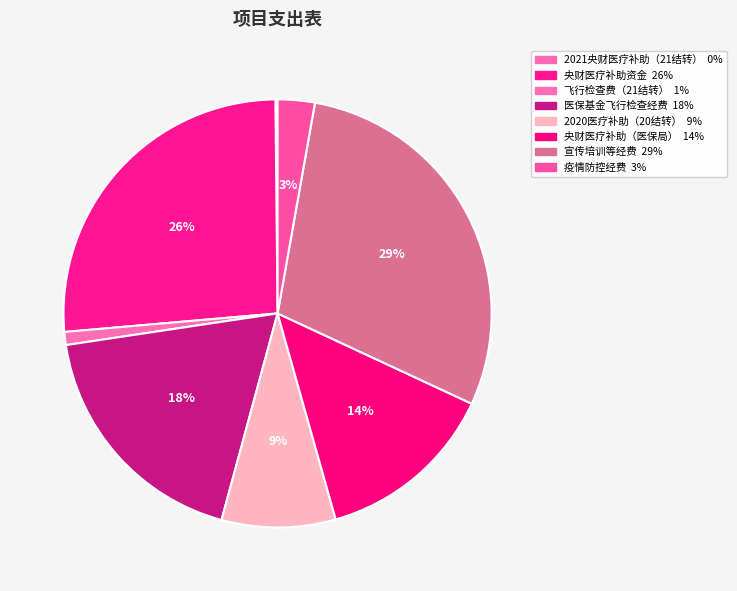

Rank the categories by value from highest to lowest.

办公及宣传培训等经费, 中央财政医疗服务与保障能力提升补助资金, 办公及医疗保障基金监管飞行检查经费, 中央财政医疗服务与保障能力提升补助资金（医保局）, 2020年医疗服务与保障能力提升补助资金（20结转）, 包联(小区）疫情防控经费, 办公及医疗保障基金飞行检查费（21结转）23, 2021年中央财政医疗服务与保障能力提升补助资金（21结转）12